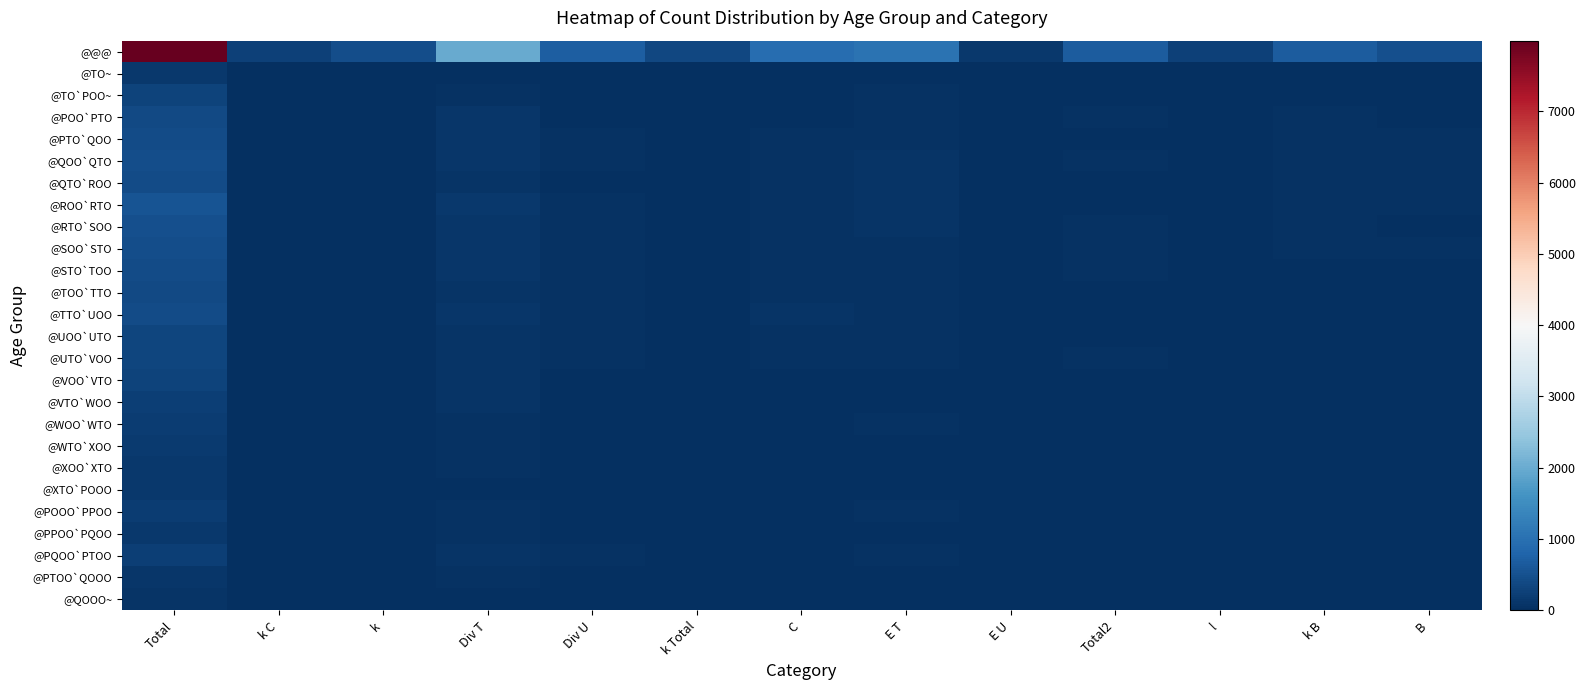

Rank the series at l from highest to lowest value.

@@@, @ROO`RTO, @STO`TOO, @RTO`SOO, @QTO`ROO, @TTO`UOO, @POO`PTO, @TOO`TTO, @UOO`UTO, @UTO`VOO, @PTO`QOO, @VOO`VTO, @QOO`QTO, @TO`POO~, @POOO`PPOO, @VTO`WOO, @TO~, @SOO`STO, @WTO`XOO, @XOO`XTO, @WOO`WTO, @PPOO`PQOO, @PTOO`QOOO, @QOOO~, @XTO`POOO, @PQOO`PTOO